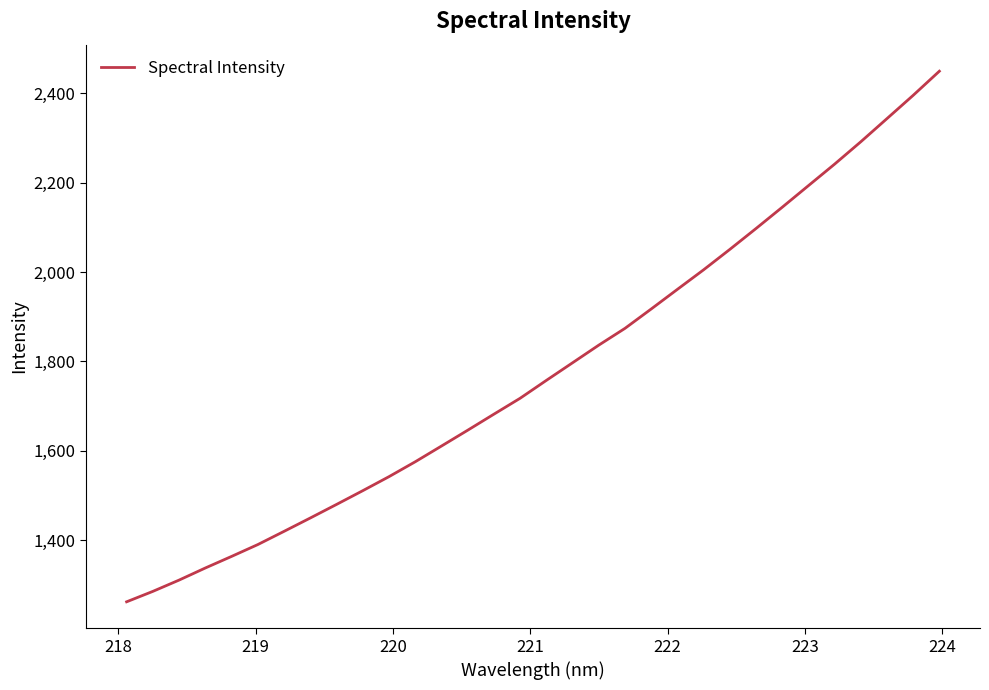

What is the greatest value displayed?

2449.3